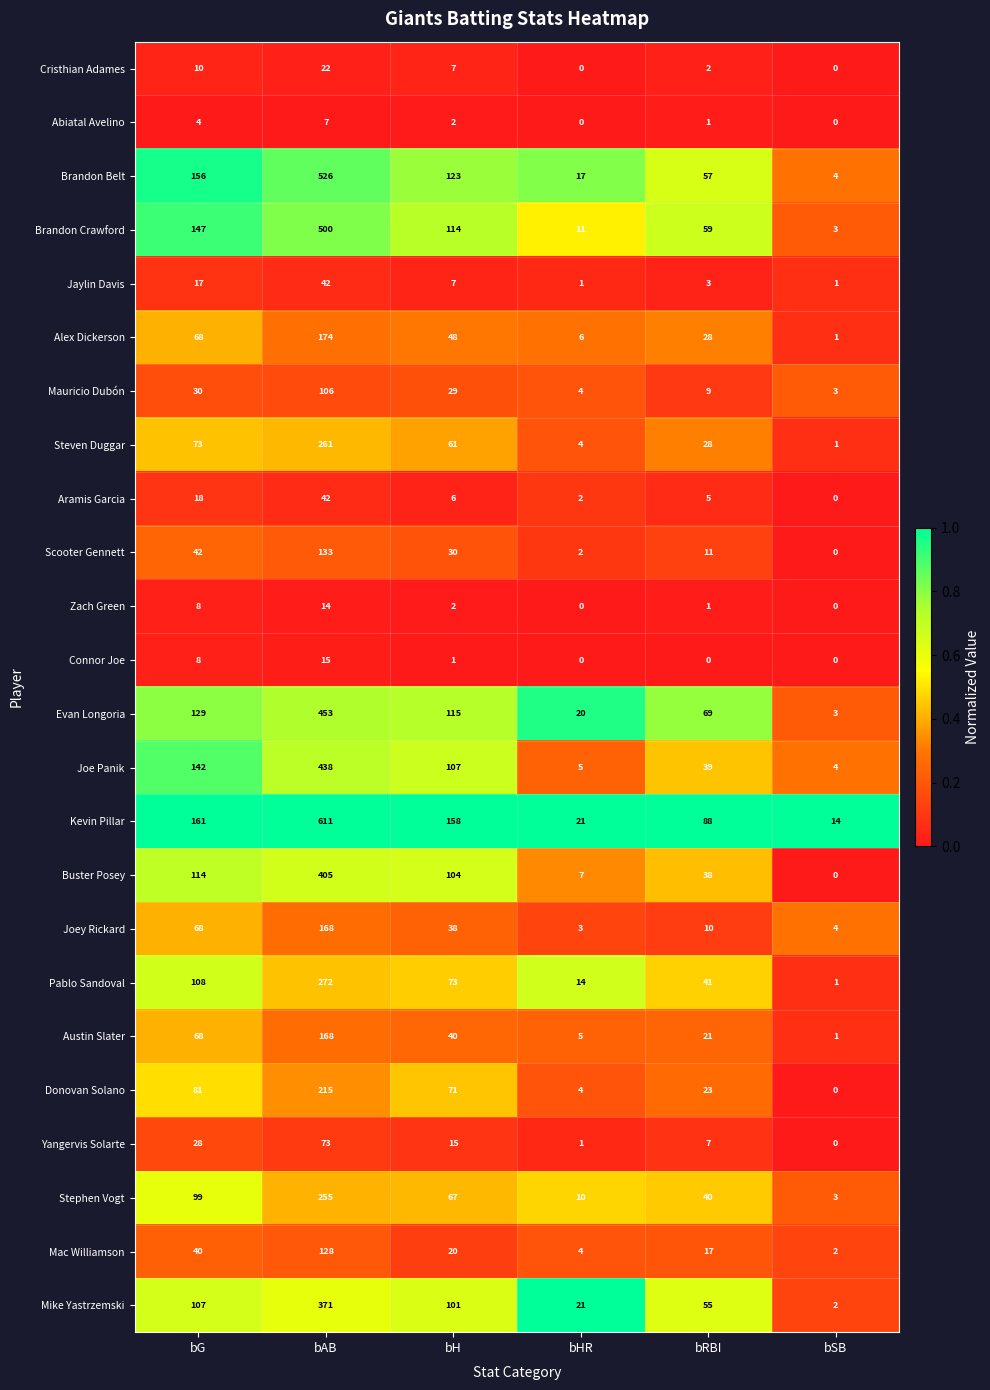

Count the number of categories in the chart.

6